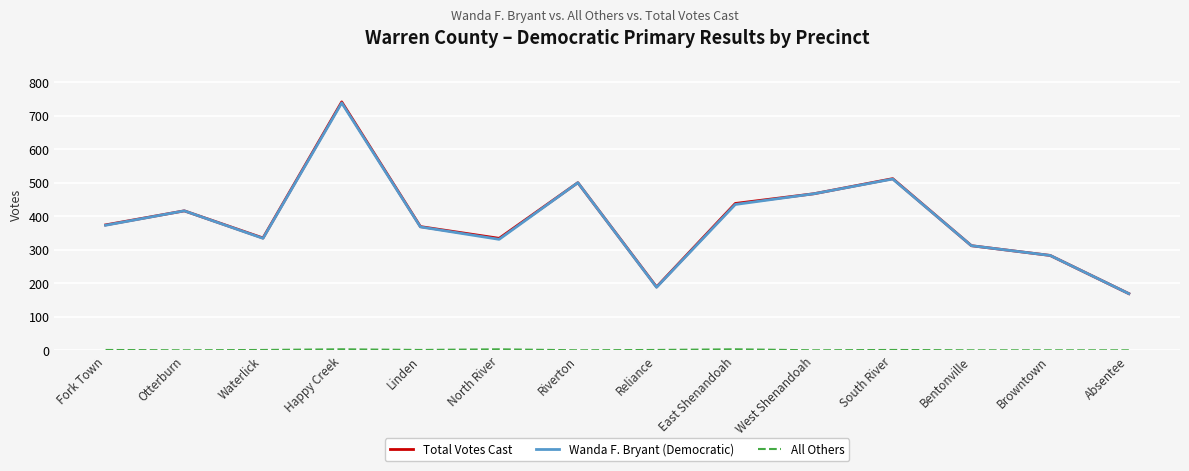

What is the greatest value displayed?

741